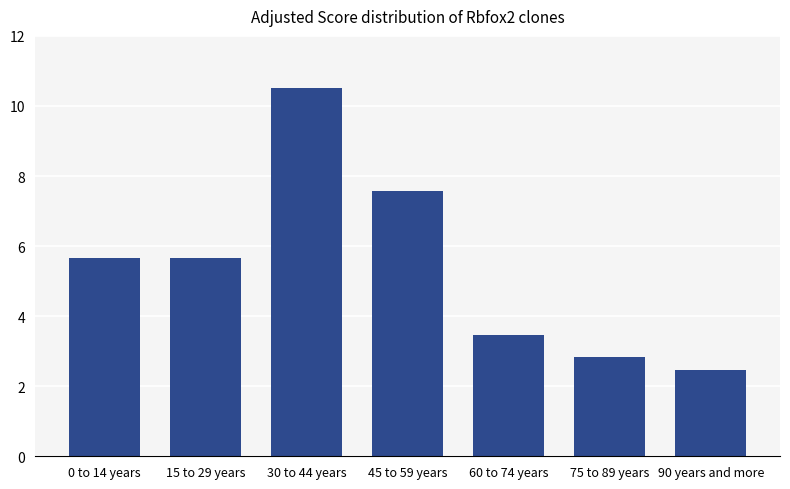

Reading left to right, transcribe all the data shown in this chart.

0 to 14 years=5.7	15 to 29 years=5.7	30 to 44 years=10.5	45 to 59 years=7.6	60 to 74 years=3.5	75 to 89 years=2.8	90 years and more=2.5